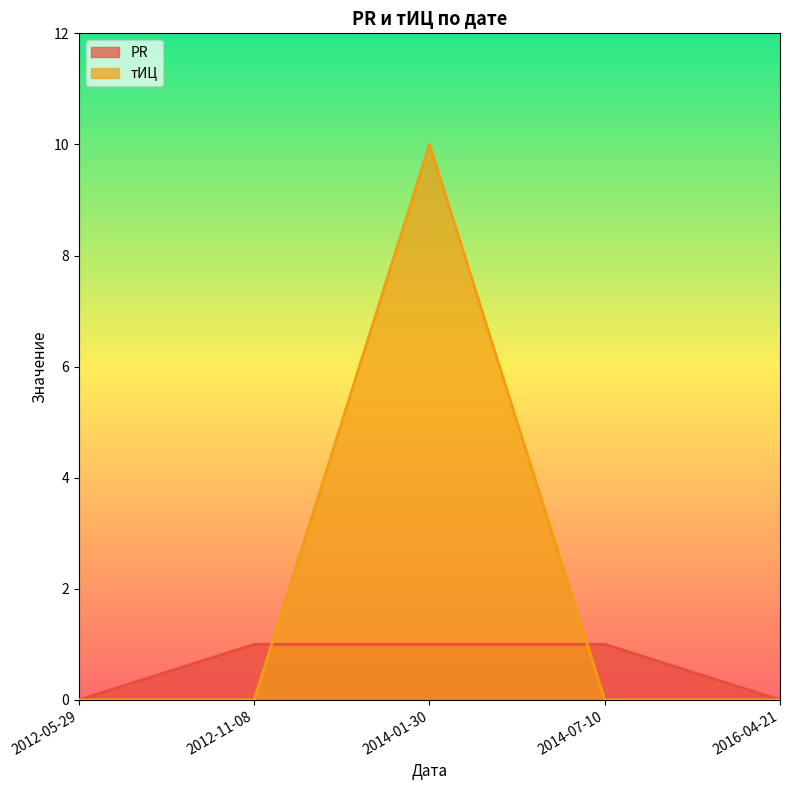

Is it true that PR equals 2 at 2014-07-10?

False